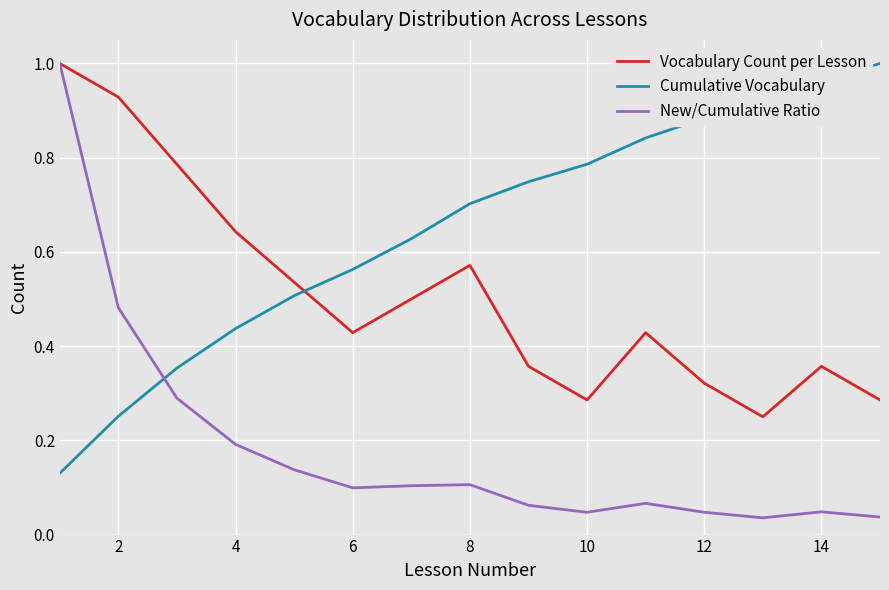

Which series has the largest total across all categories?

Cumulative Vocabulary